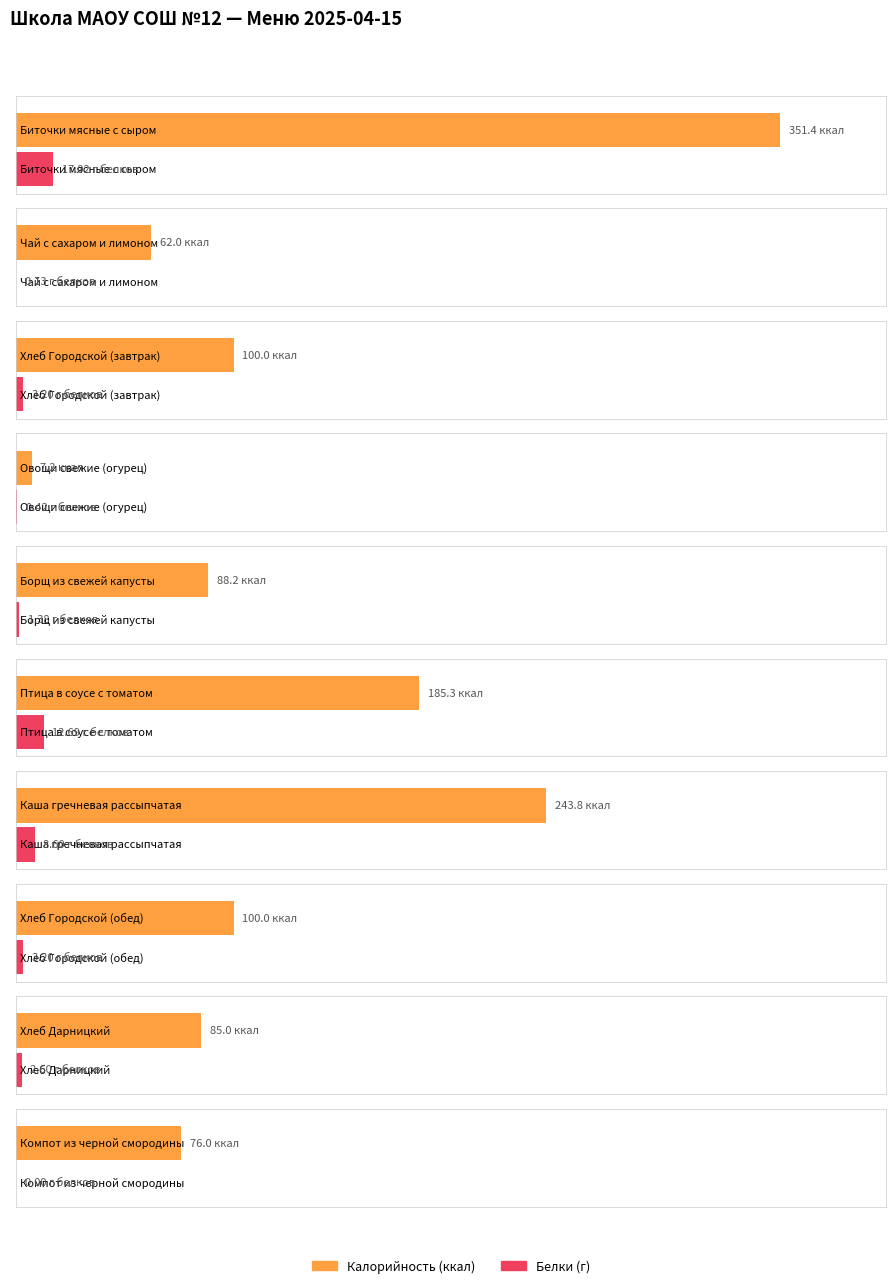

Which has a higher value, Биточки мясные с сыром or Овощи свежие (огурец)?

Биточки мясные с сыром